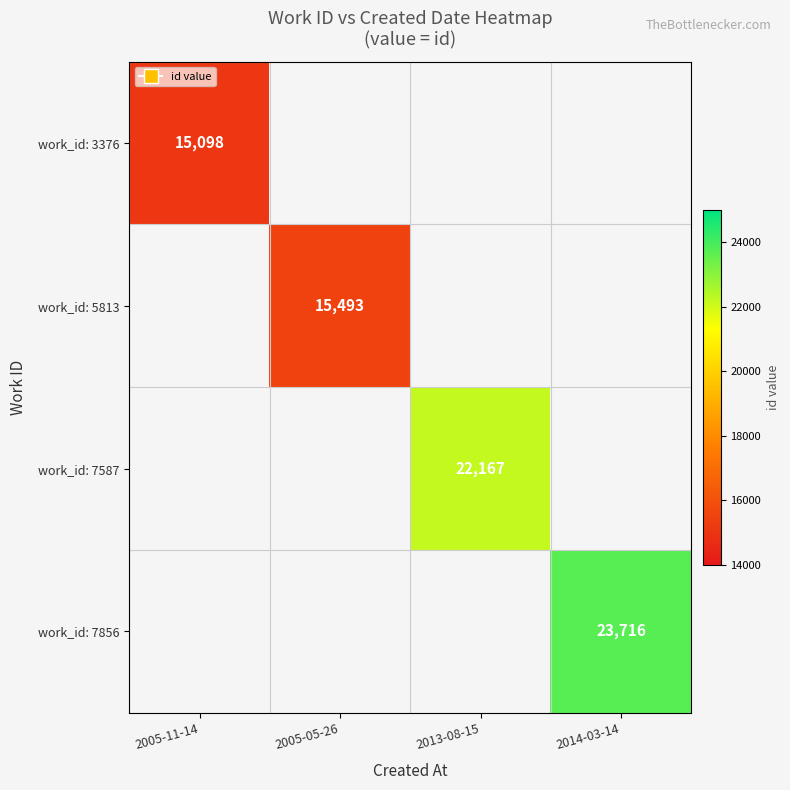

Is the value of work_id: 5813 at 2005-05-26 greater than the value of work_id: 3376 at 2005-11-14?

Yes